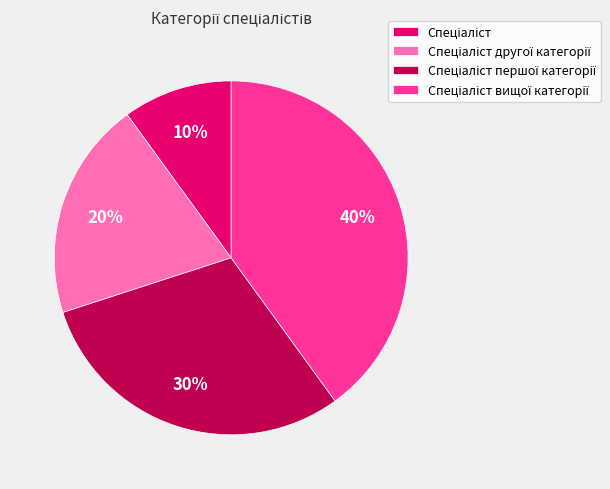

Is there a majority slice in this chart?

No